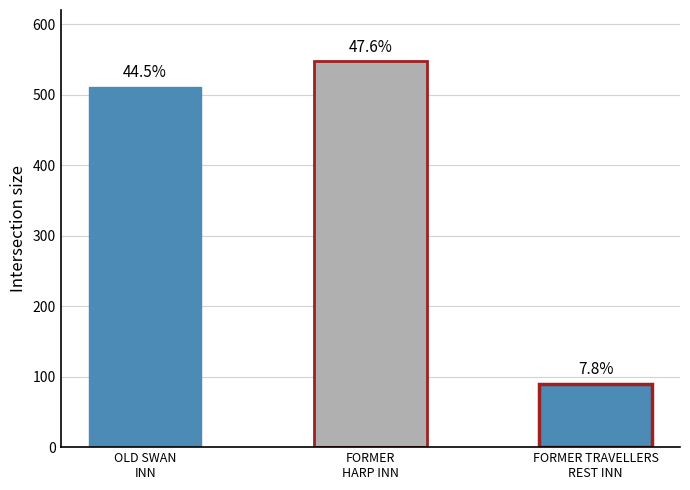

How many bars are there in total?

3